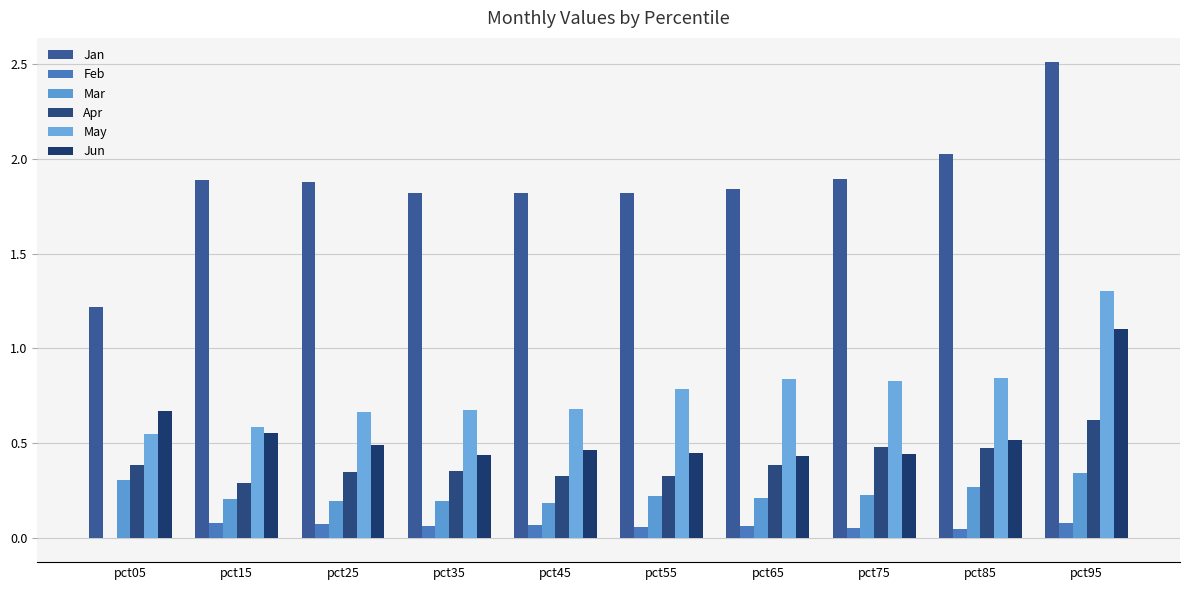

At which category is the sum across all series the highest?

pct95